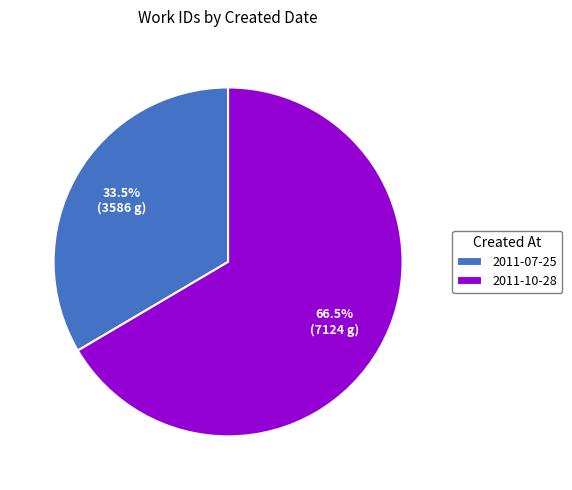

To the nearest percent, what is the difference between the largest and smallest slice percentages?

33%